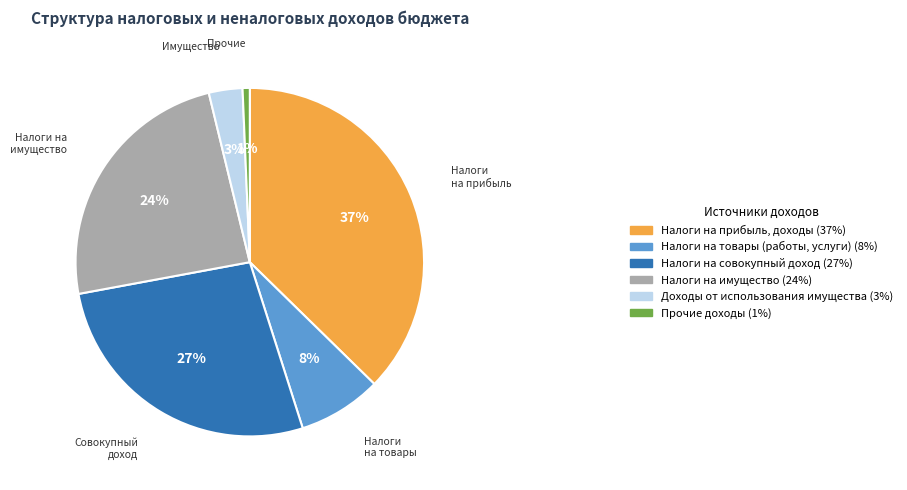

To the nearest percent, what is the average slice percentage?

17%